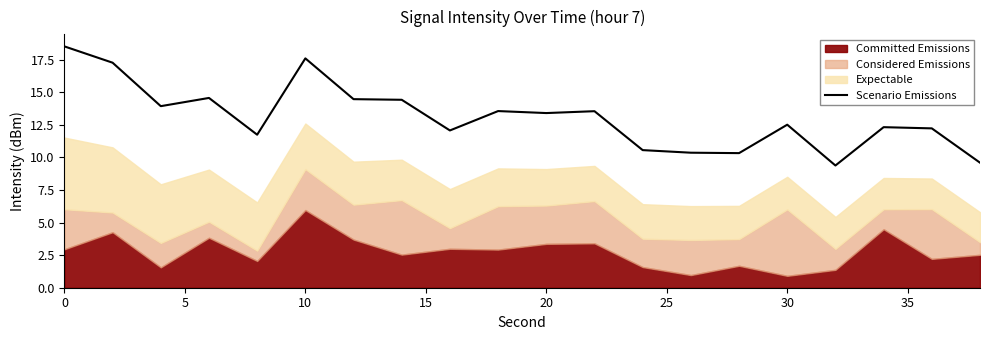

The value of Scenario Emissions at 20 is 13.4. True or false?

True